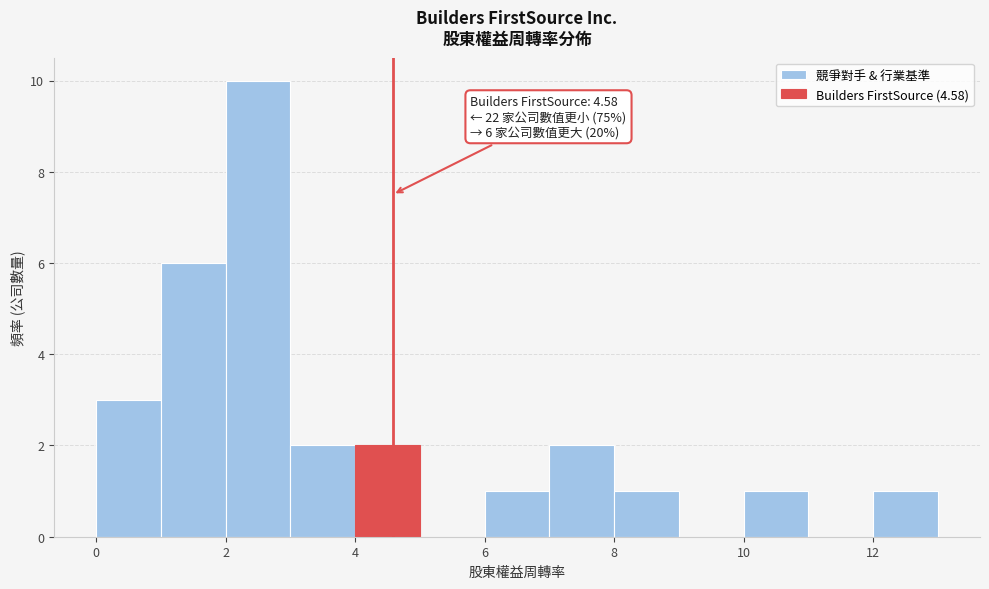

Which range on the x-axis has the tallest bar?

2 to 3